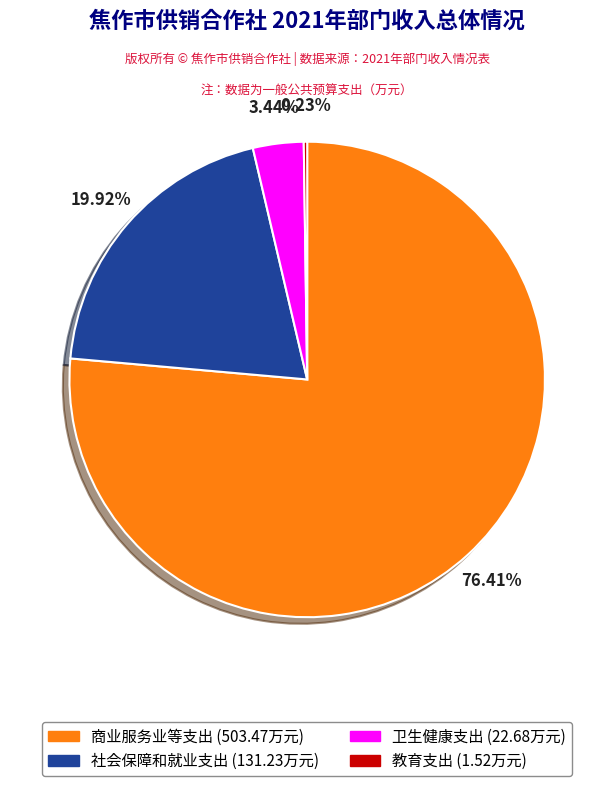

Between 卫生健康支出 and 商业服务业等支出, which is larger?

商业服务业等支出